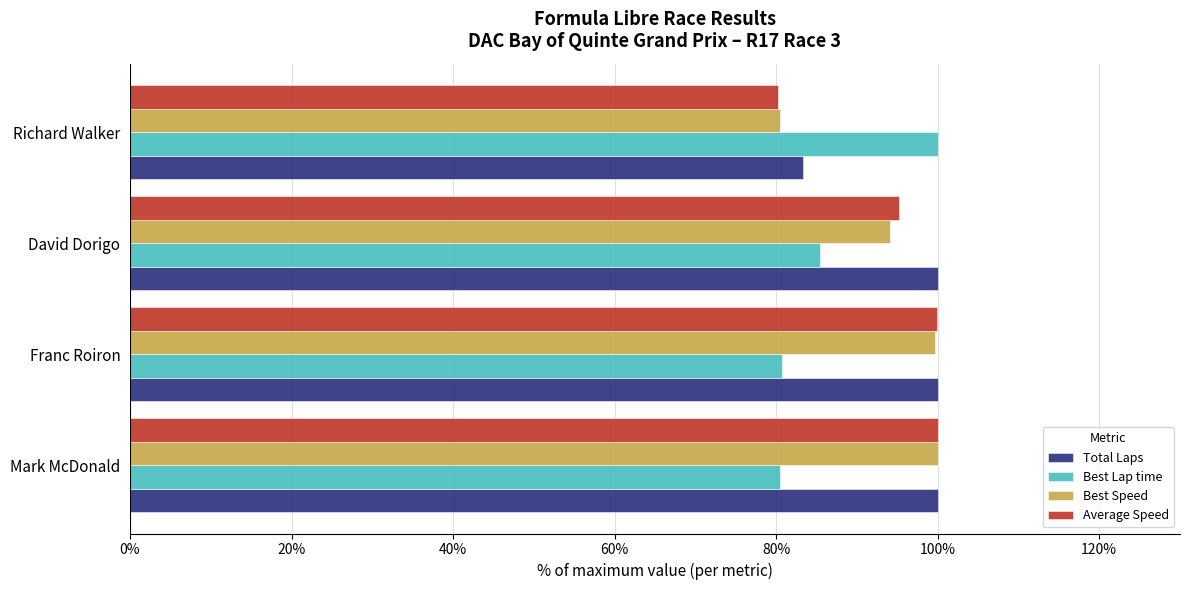

What is the difference between the highest and lowest values at Franc Roiron?

19.3